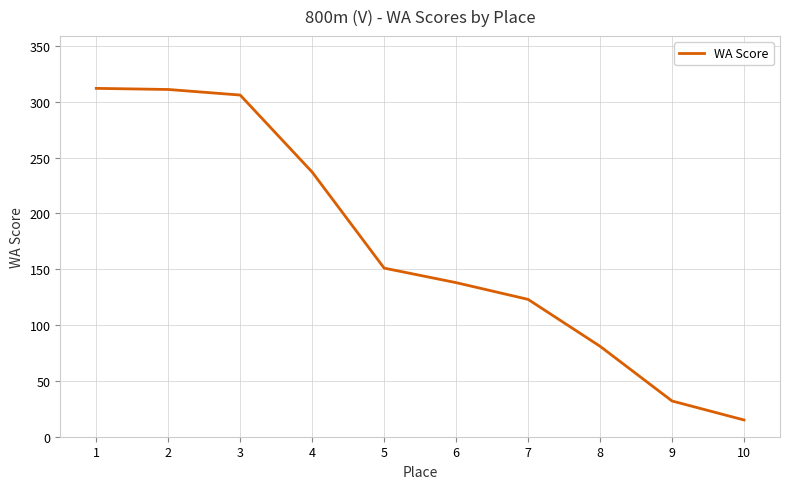

The chart shows a value of 32 at 9. True or false?

True